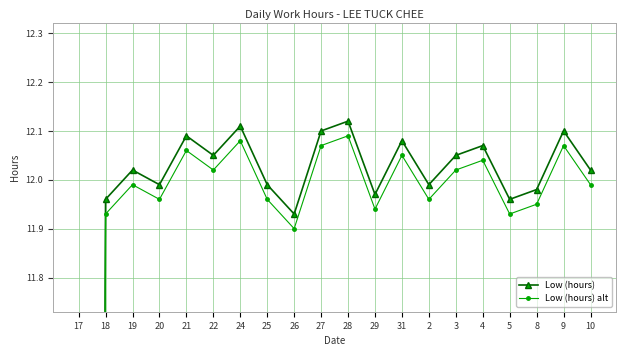

Which series has the widest spread of values?

Low (hours)